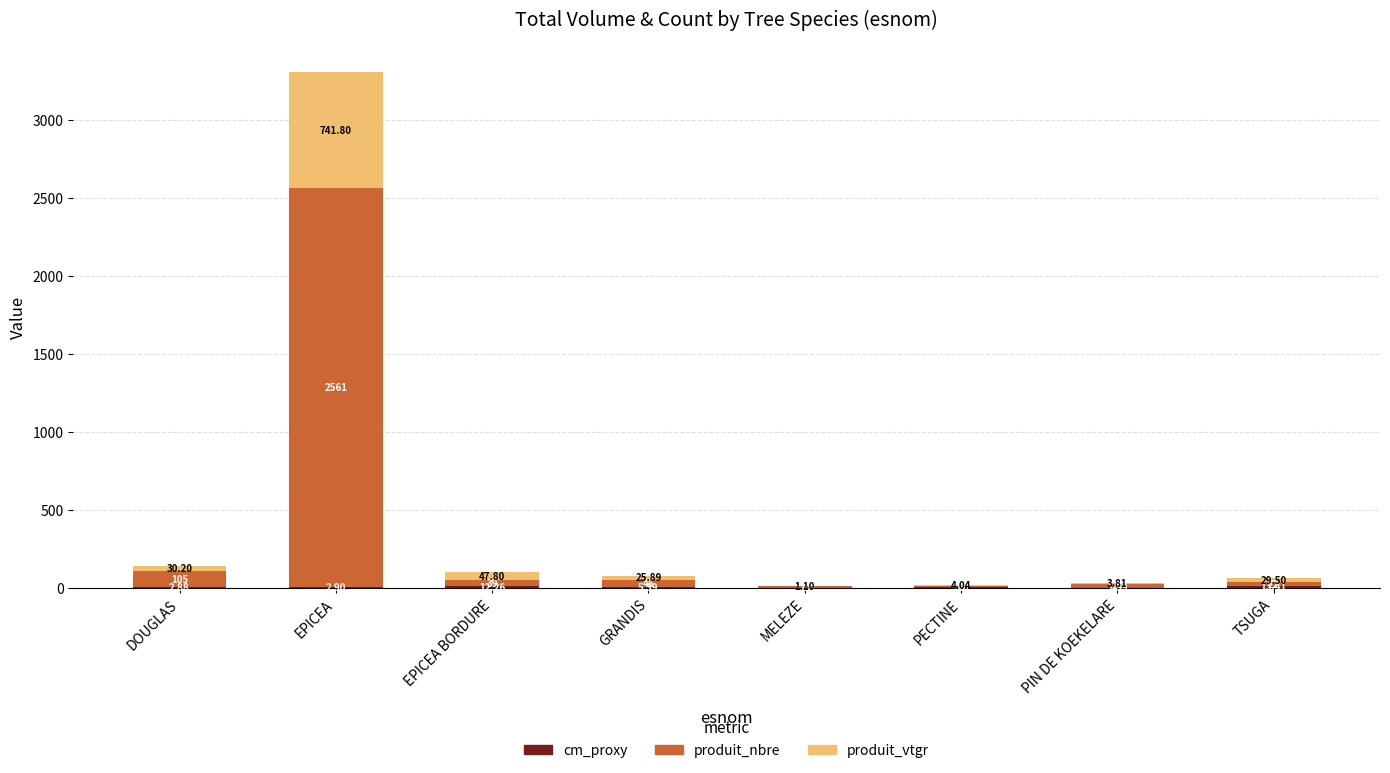

At which category is the sum across all series the highest?

EPICEA